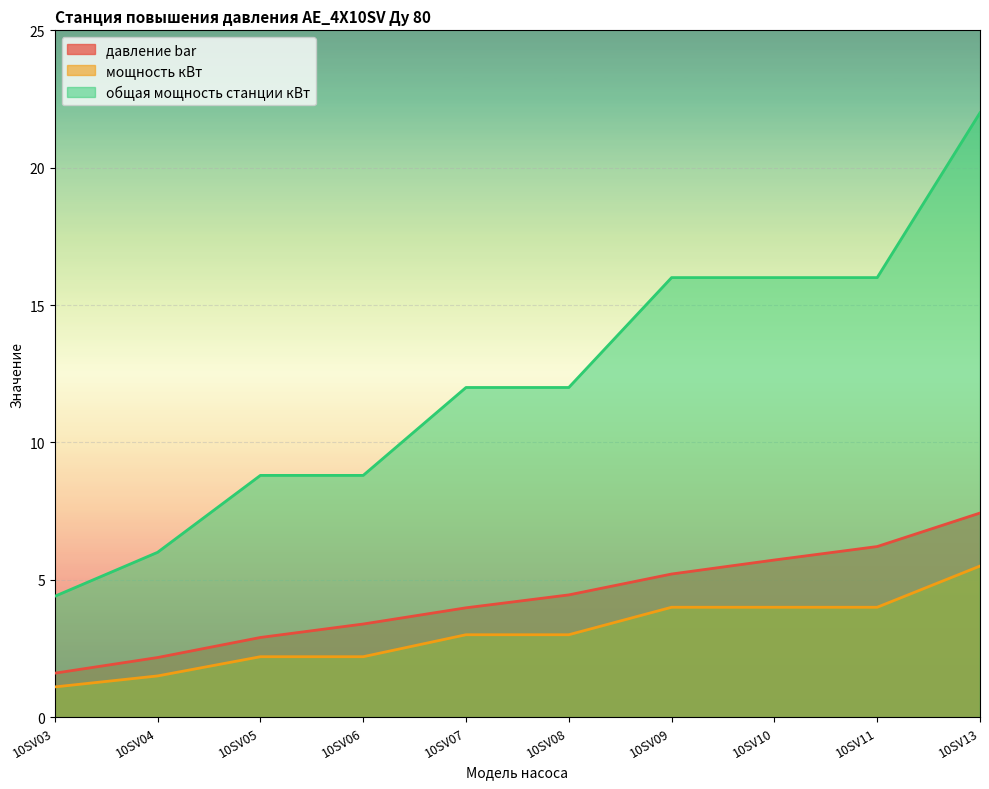

What is the value of the мощность кВт point at the 10th from the left?

5.5